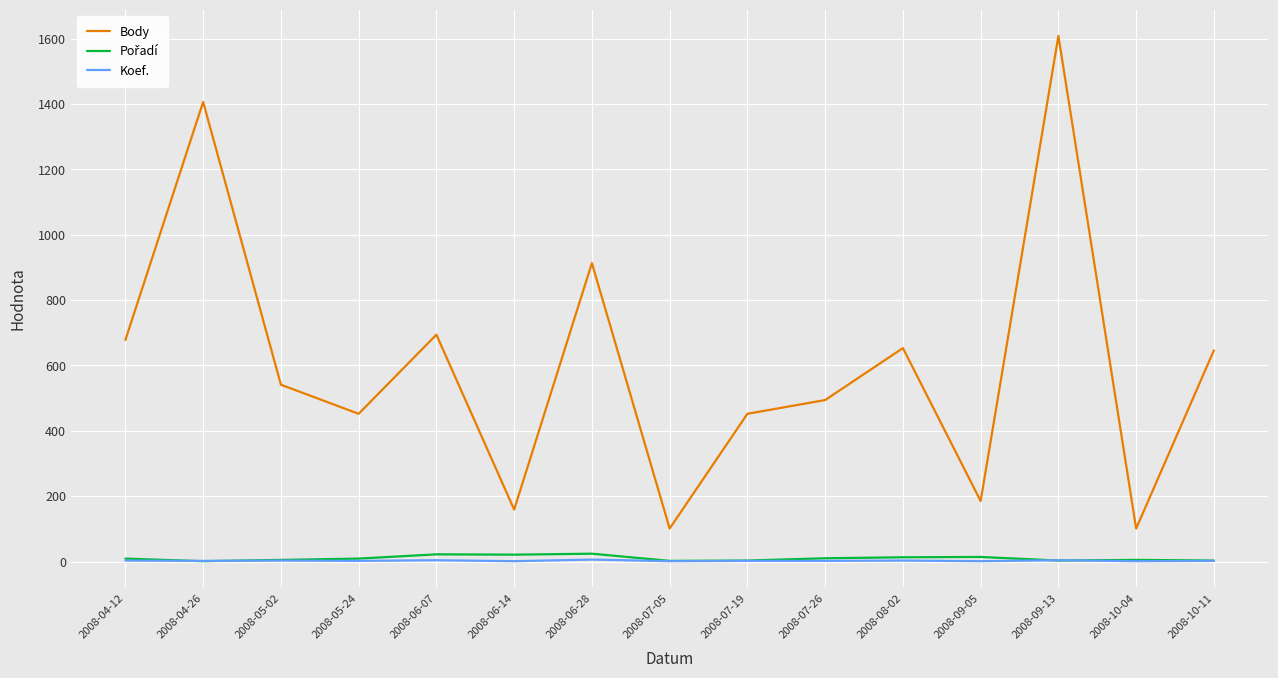

True or false: Body and Koef. cross at least once.

False